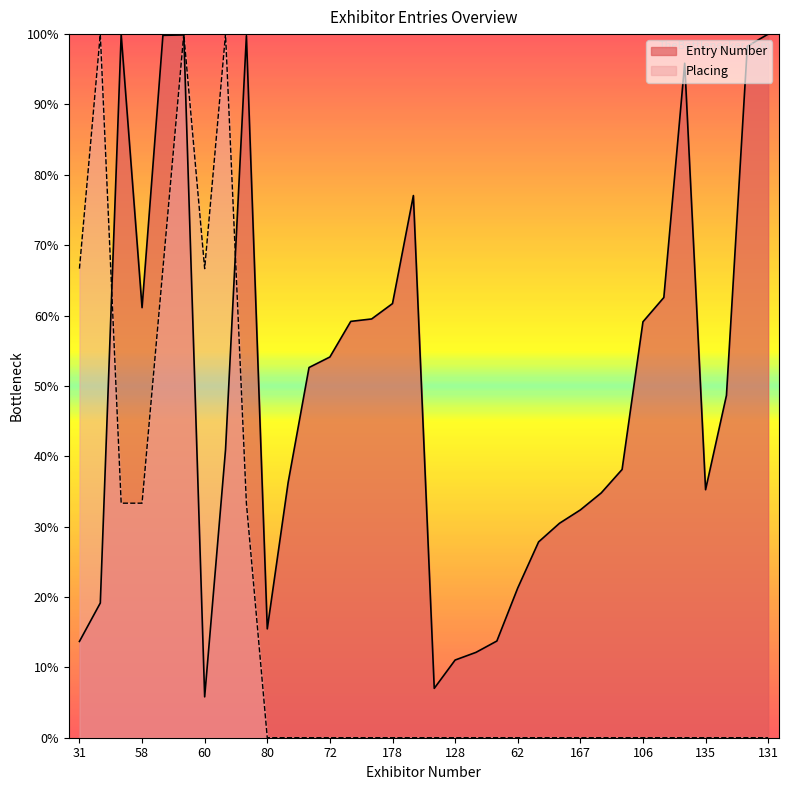

Which series changed the most between 50 and 3?

Entry Number